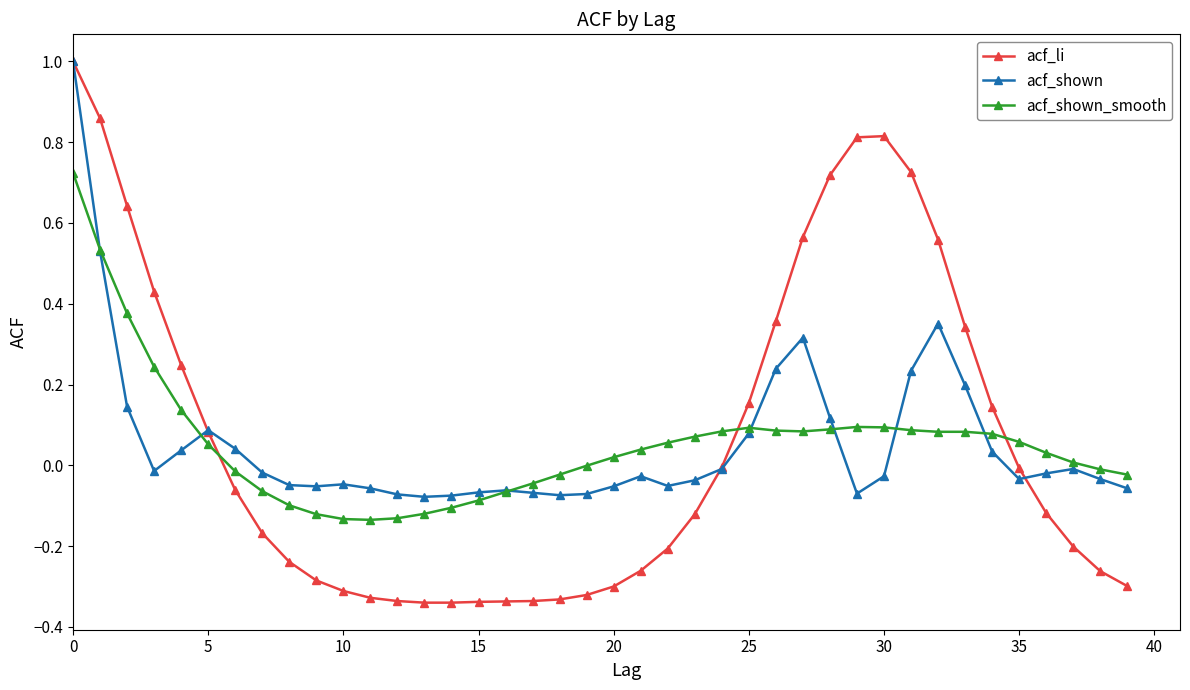

How many data points does each series have?

40